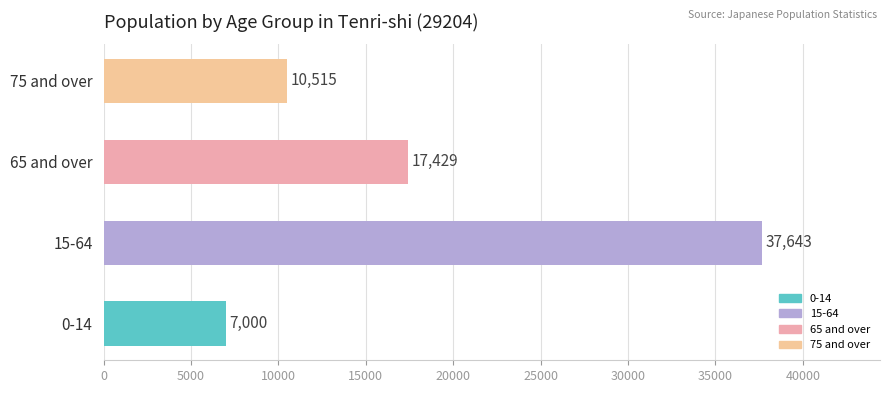

Rank the categories by value from lowest to highest.

0-14, 75 and over, 65 and over, 15-64